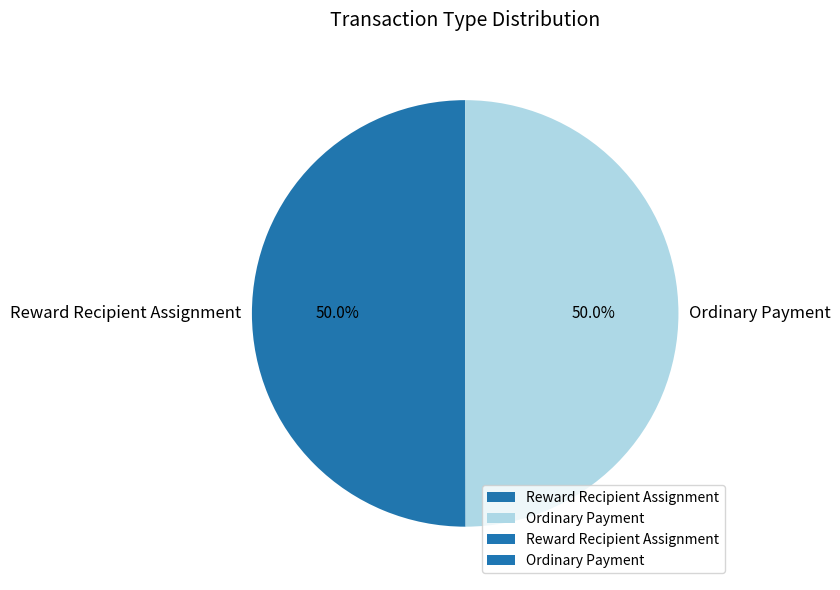

How much of the chart is everything except Ordinary Payment?

50.0%